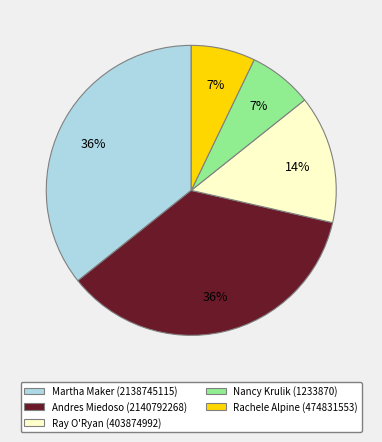

To the nearest percent, what portion does Nancy Krulik (1233870) represent?

7%